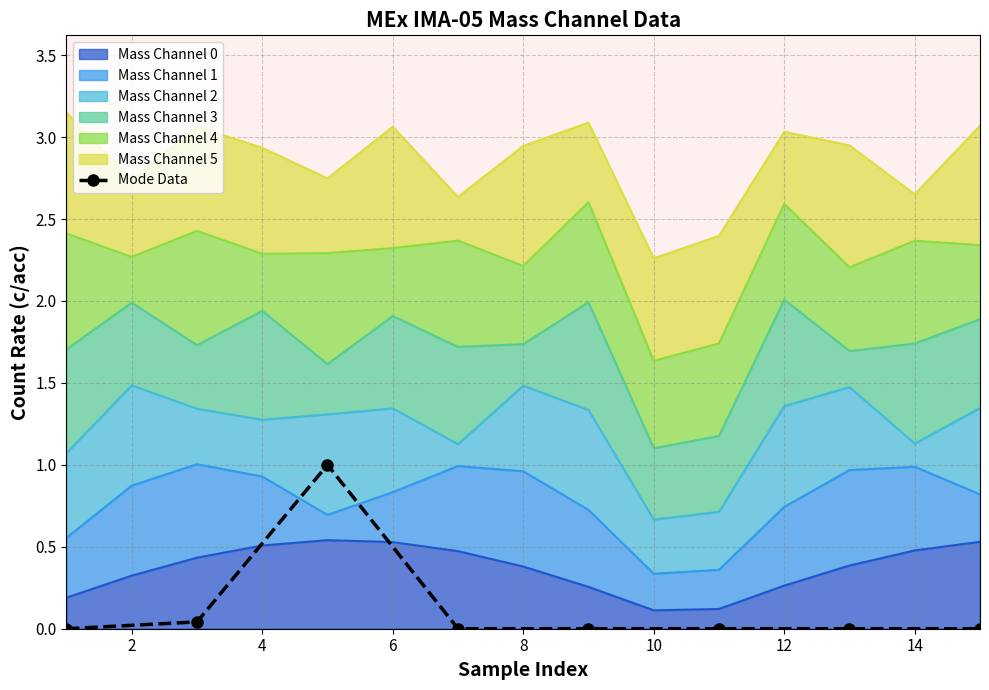

How many lines are shown in the chart?

1